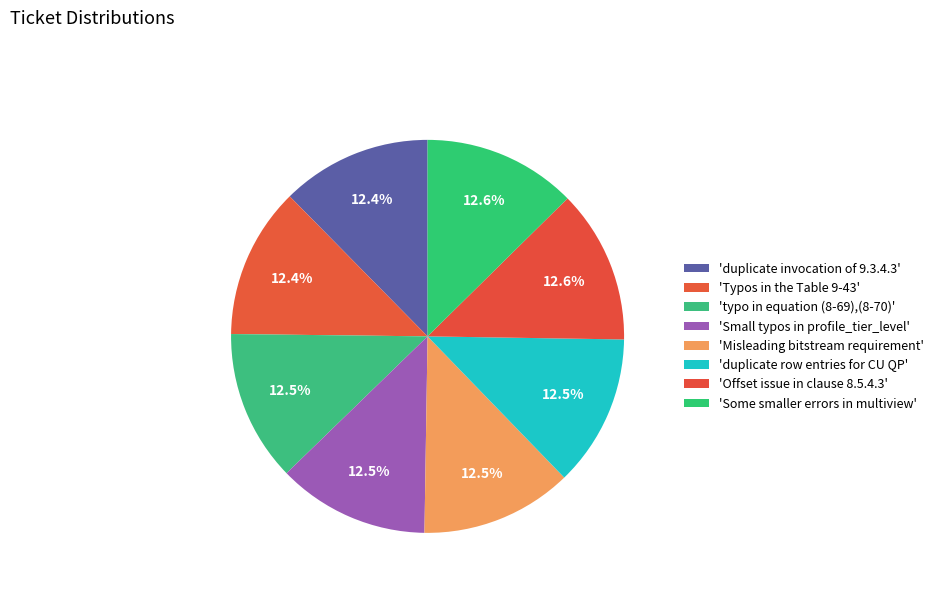

Count the number of slices in the pie.

8